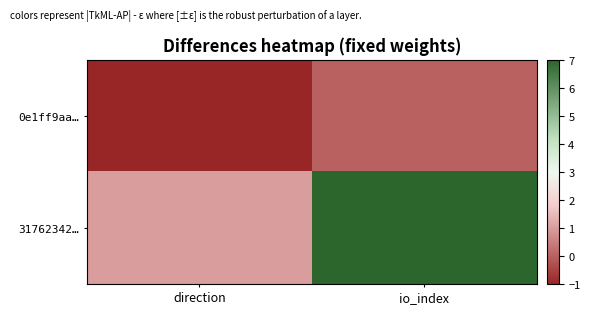

Which series changed the most between direction and io_index?

31762342…